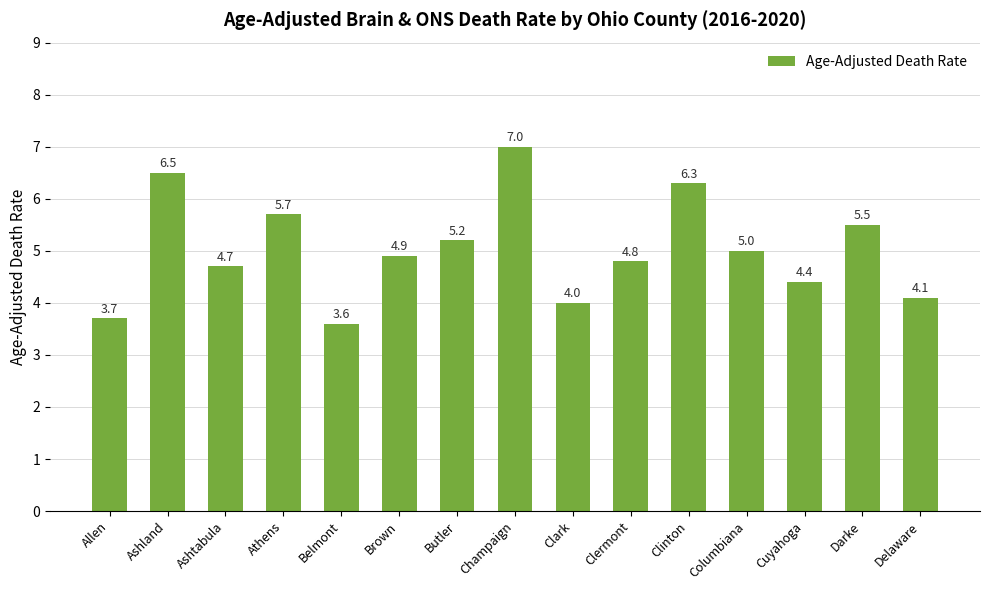

What is the maximum value shown in the chart?

7.0